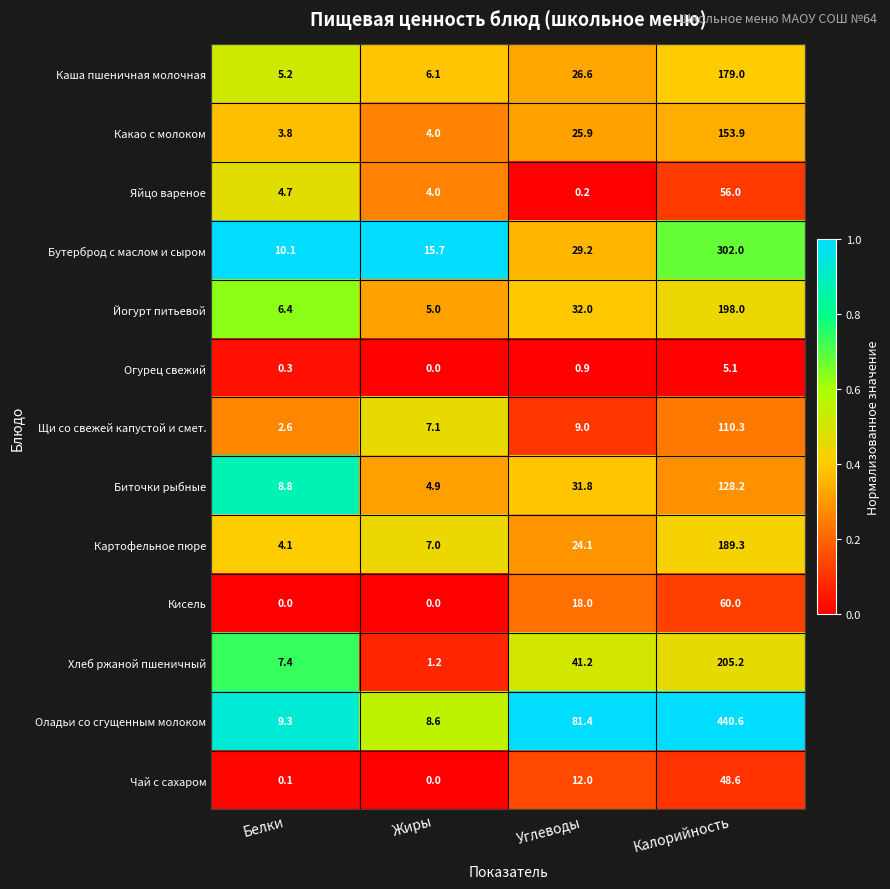

What is the difference between the highest and lowest values at Белки?

10.1